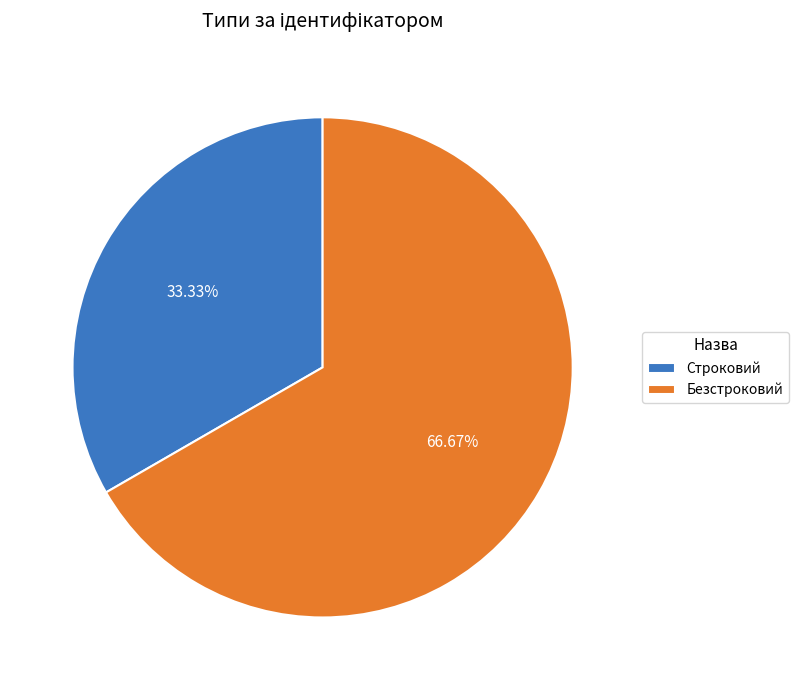

What is the smallest slice in the pie chart?

Строковий